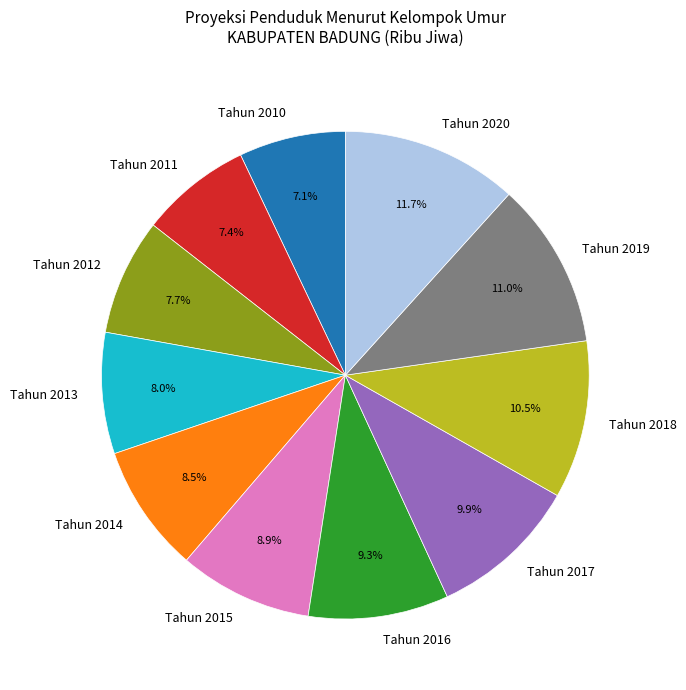

To the nearest percent, what is the difference between the largest and smallest slice percentages?

5%